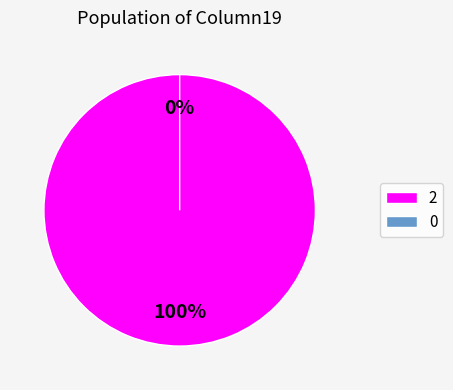

Does any single category account for the majority?

Yes